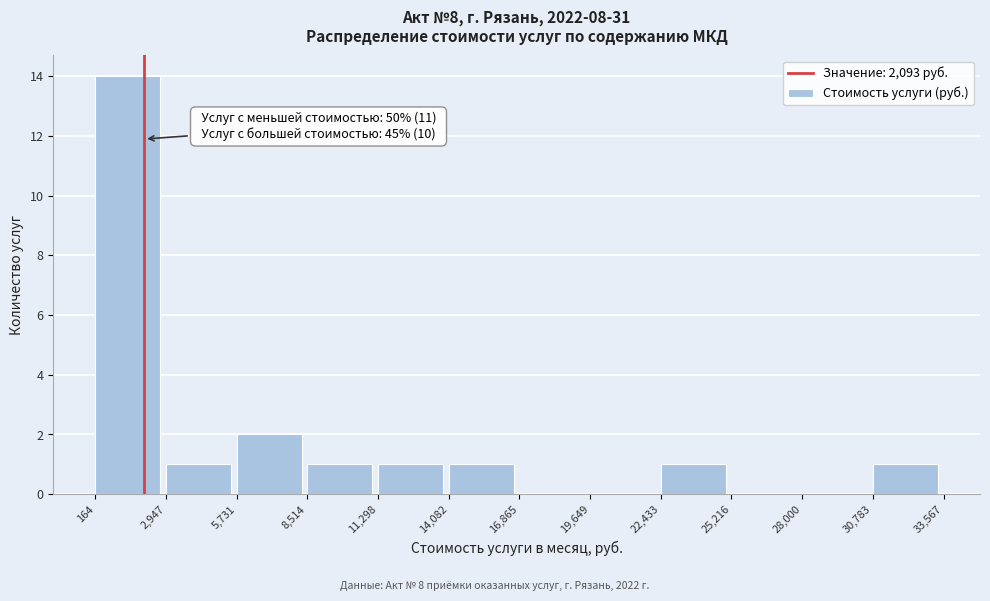

Over which range of the x-axis is the bar tallest?

164 to 2,947